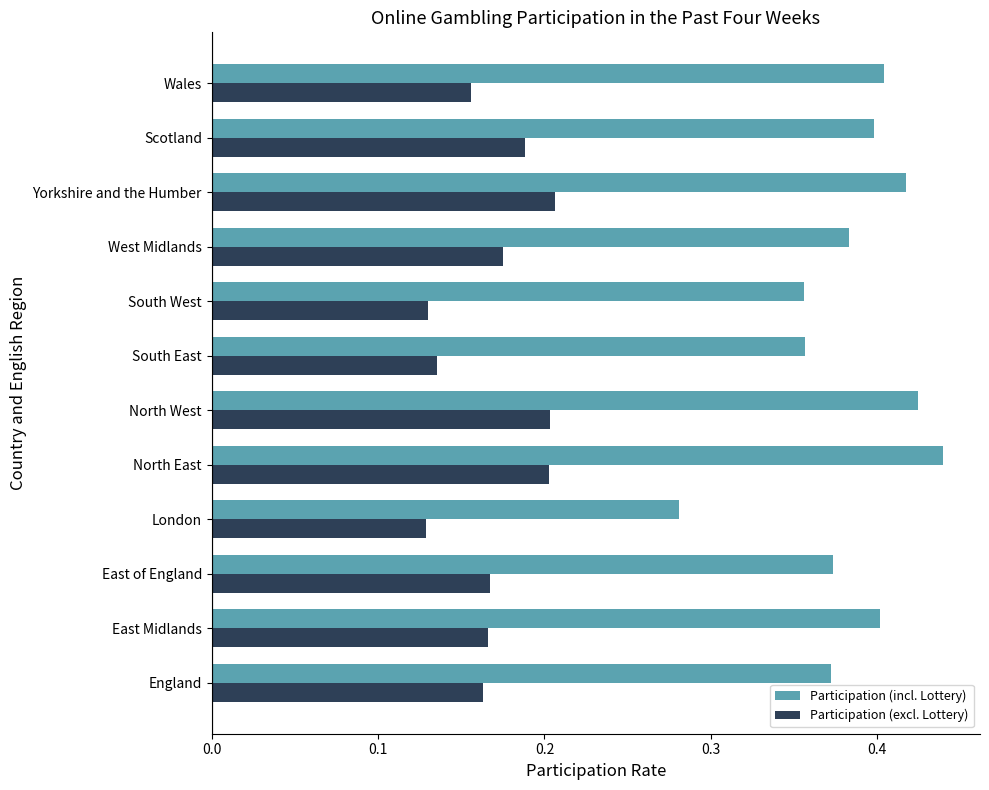

At how many categories does at least one series exceed 0?

12